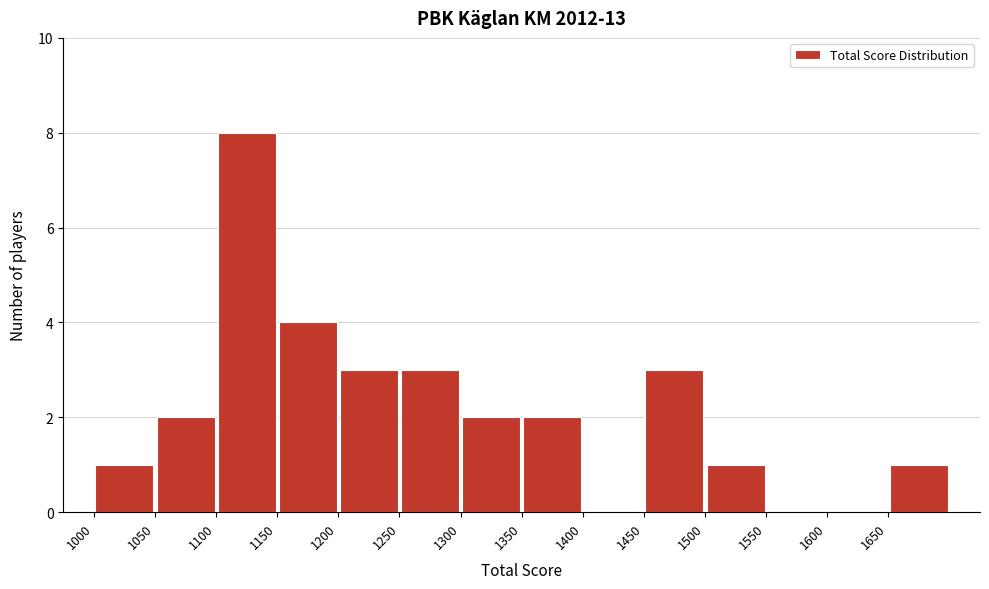

Reading left to right, transcribe this chart: for each bar, give the range it covers on the x-axis and its height. The values are not printed on the chart, so give them approximately, as read against the axis.

1000 to 1050: 1
1050 to 1100: 2
1100 to 1150: 8
1150 to 1200: 4
1200 to 1250: 3
1250 to 1300: 3
1300 to 1350: 2
1350 to 1400: 2
1400 to 1450: 0
1450 to 1500: 3
1500 to 1550: 1
1550 to 1600: 0
1600 to 1650: 0
1650 to 1700: 1